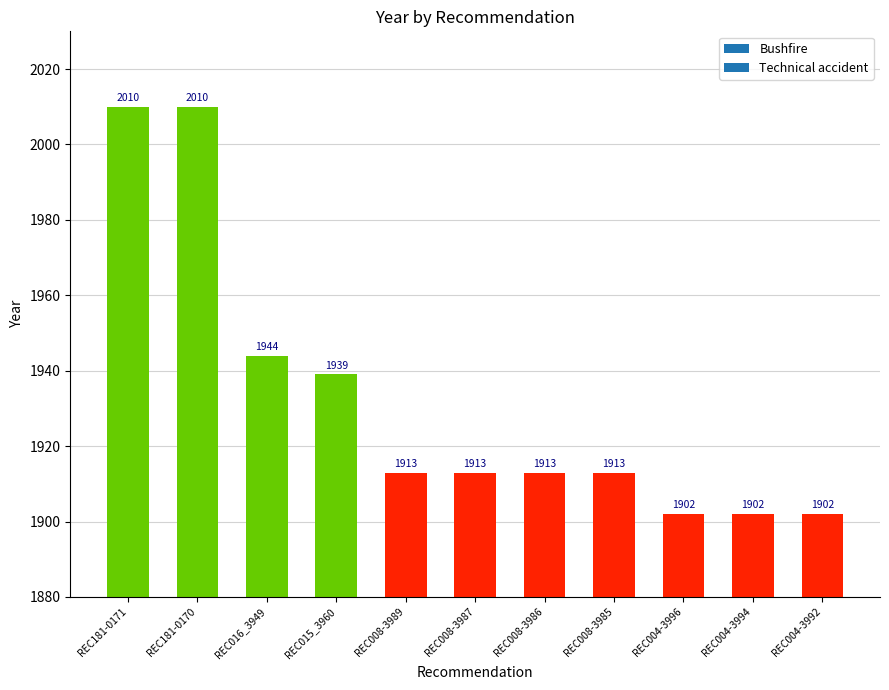

What is the maximum value shown in the chart?

2010